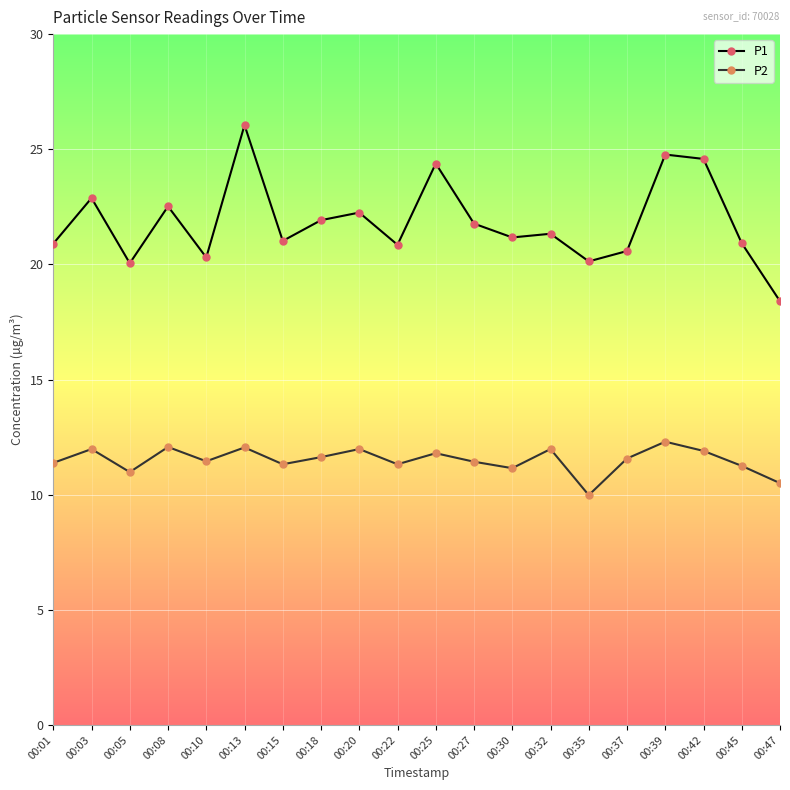

Does the chart display data point markers on the line(s)?

Yes